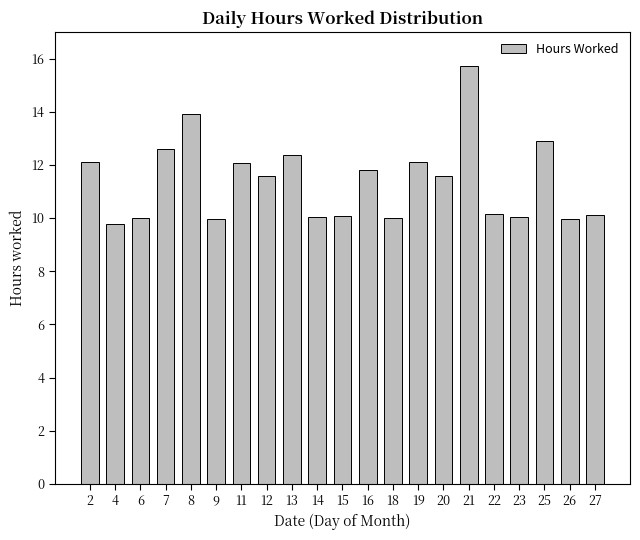

At which label does the data first exceed 11?

2